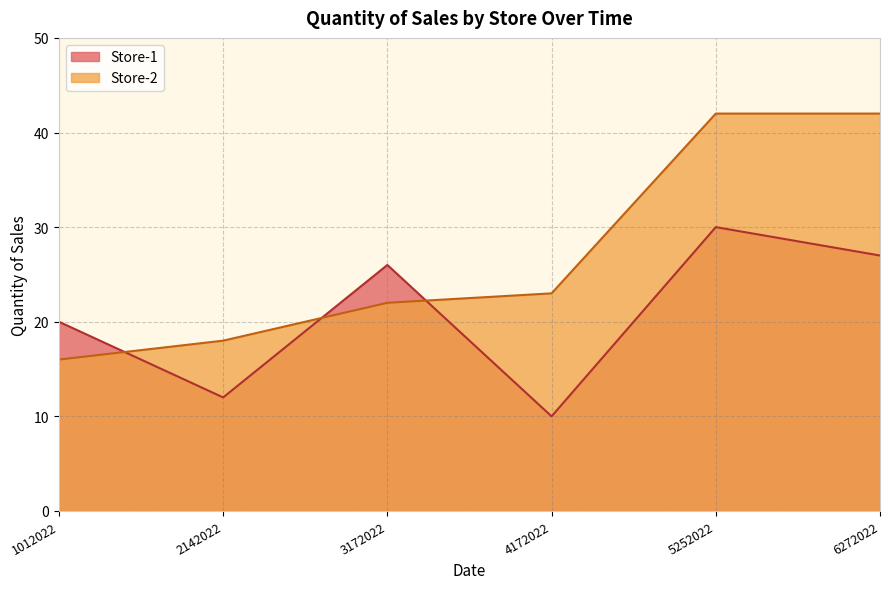

What is the minimum value shown in the chart?

10